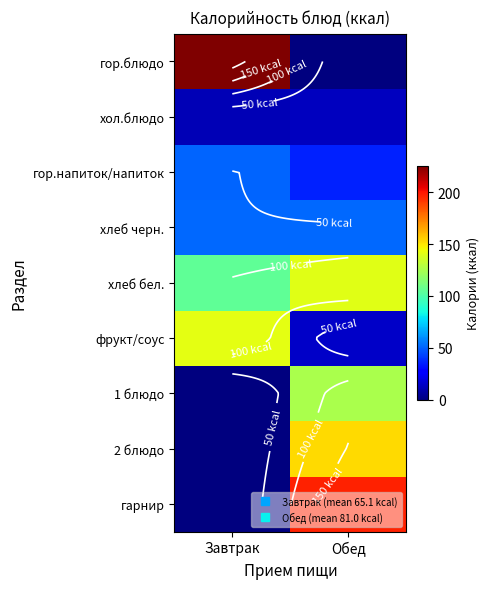

What is the difference between the maximum and minimum values in the гарнир series?

196.8